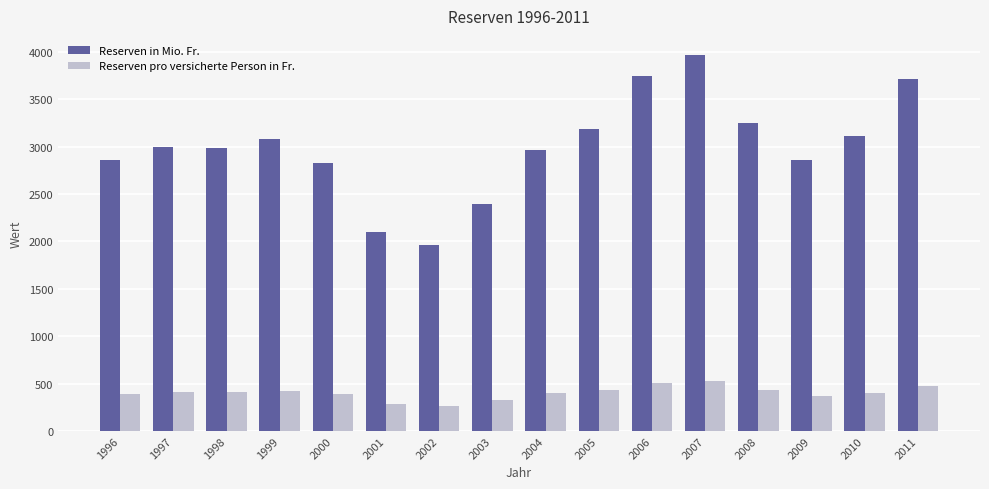

Is it true that Reserven pro versicherte Person in Fr. equals 394.9 at 1996?

True